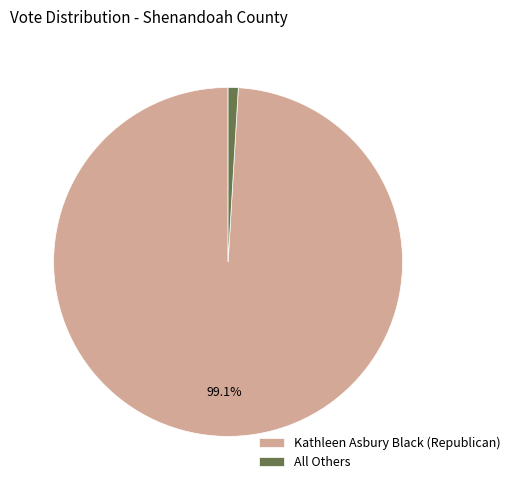

To the nearest percent, what is the average slice percentage?

50%